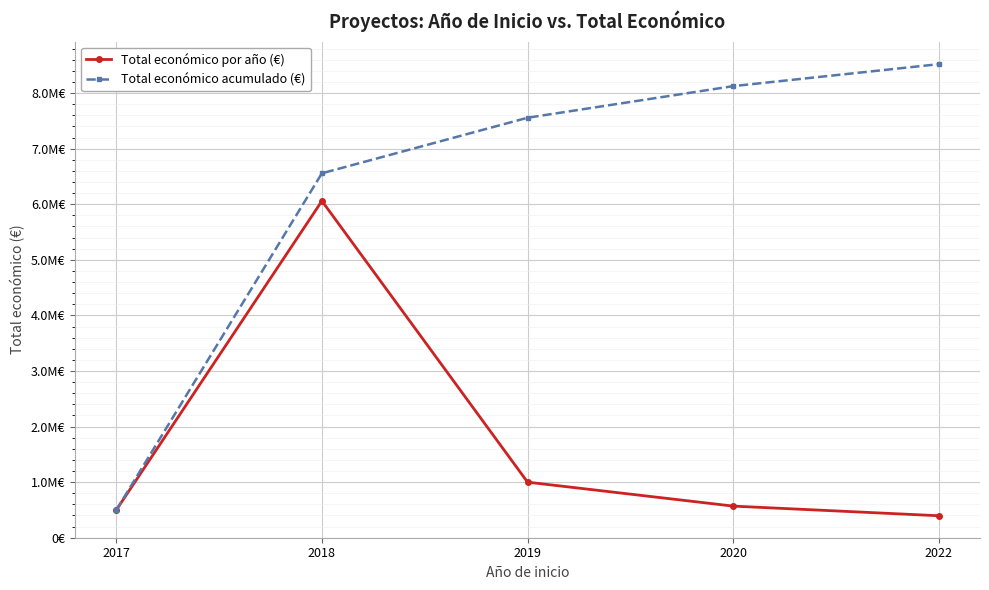

Does the chart have visible grid lines?

Yes